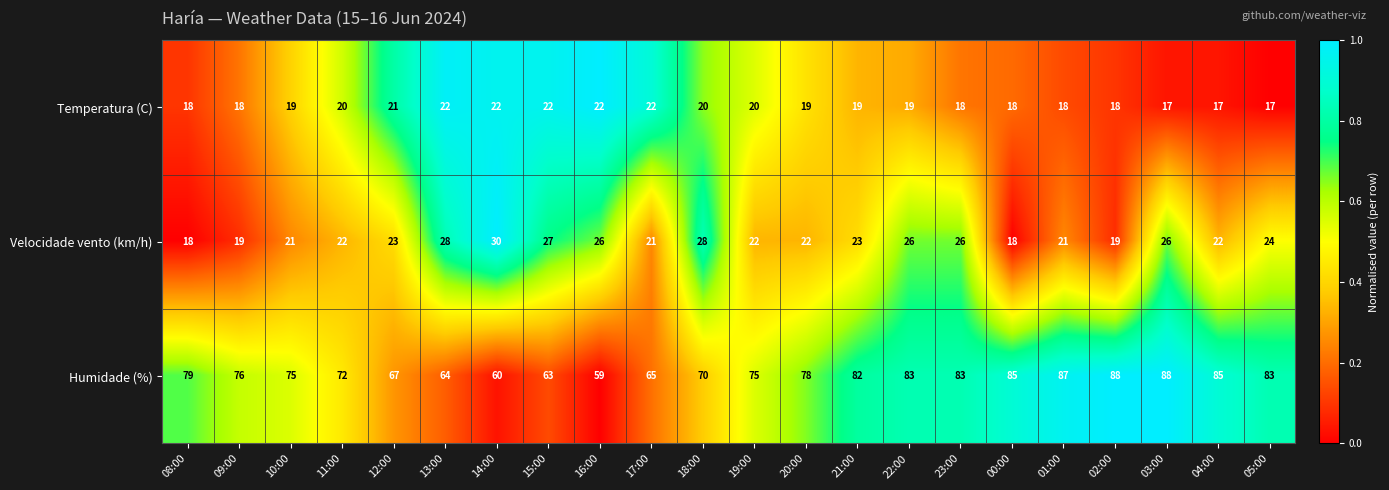

What is the difference between the maximum and minimum values in the Velocidade vento (km/h) series?

12